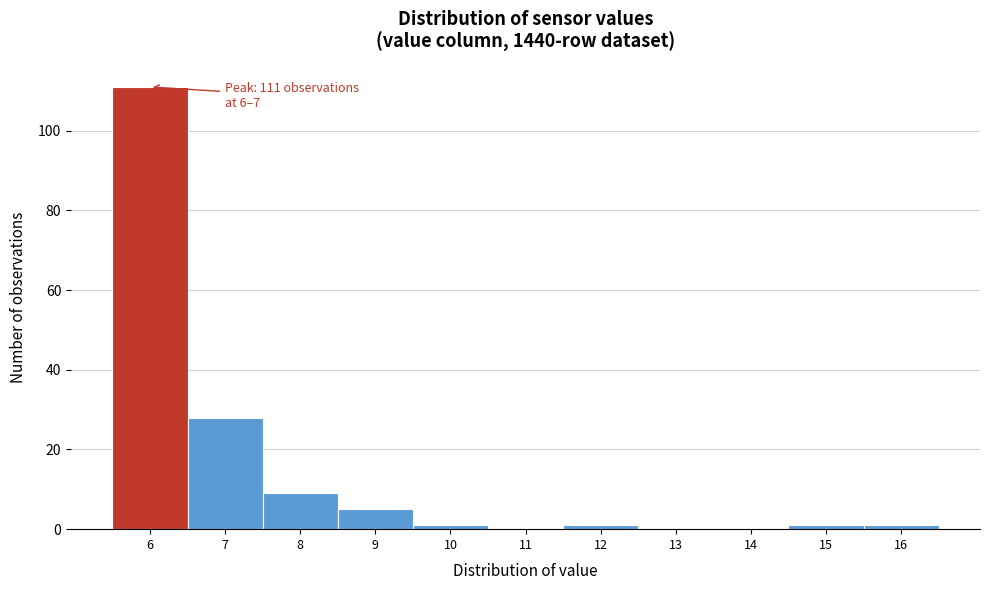

Reading left to right, list all the values displayed in this chart.

6=111	7=28	8=9	9=5	10=1	11=0	12=1	13=0	14=0	15=1	16=1